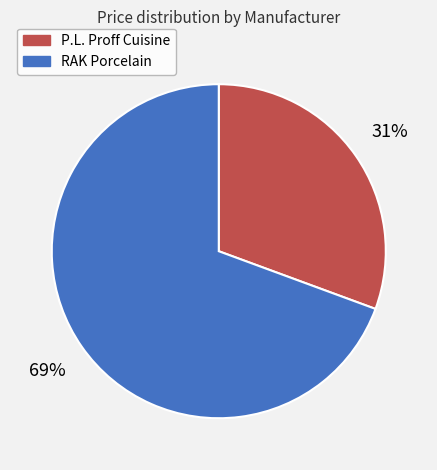

Is there any slice that represents more than half of the pie?

Yes